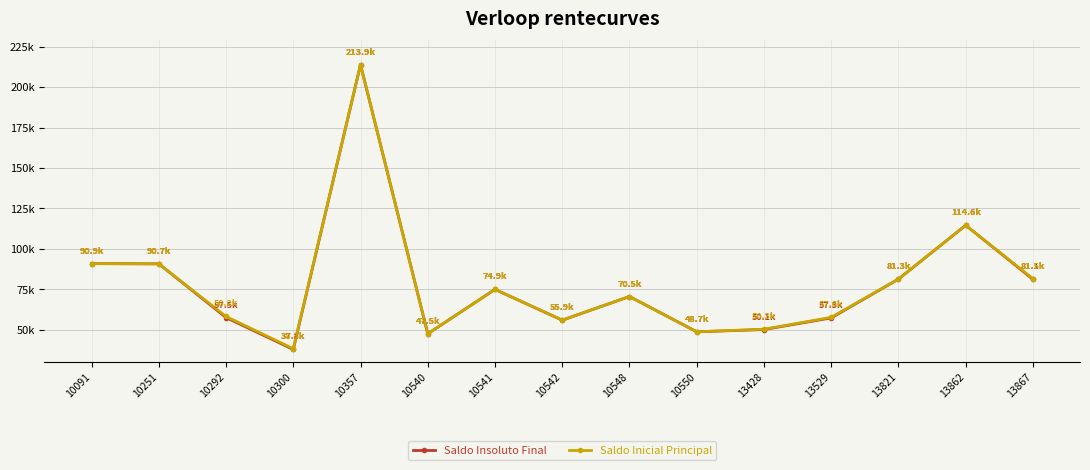

What is the maximum value shown in the chart?

213864.4